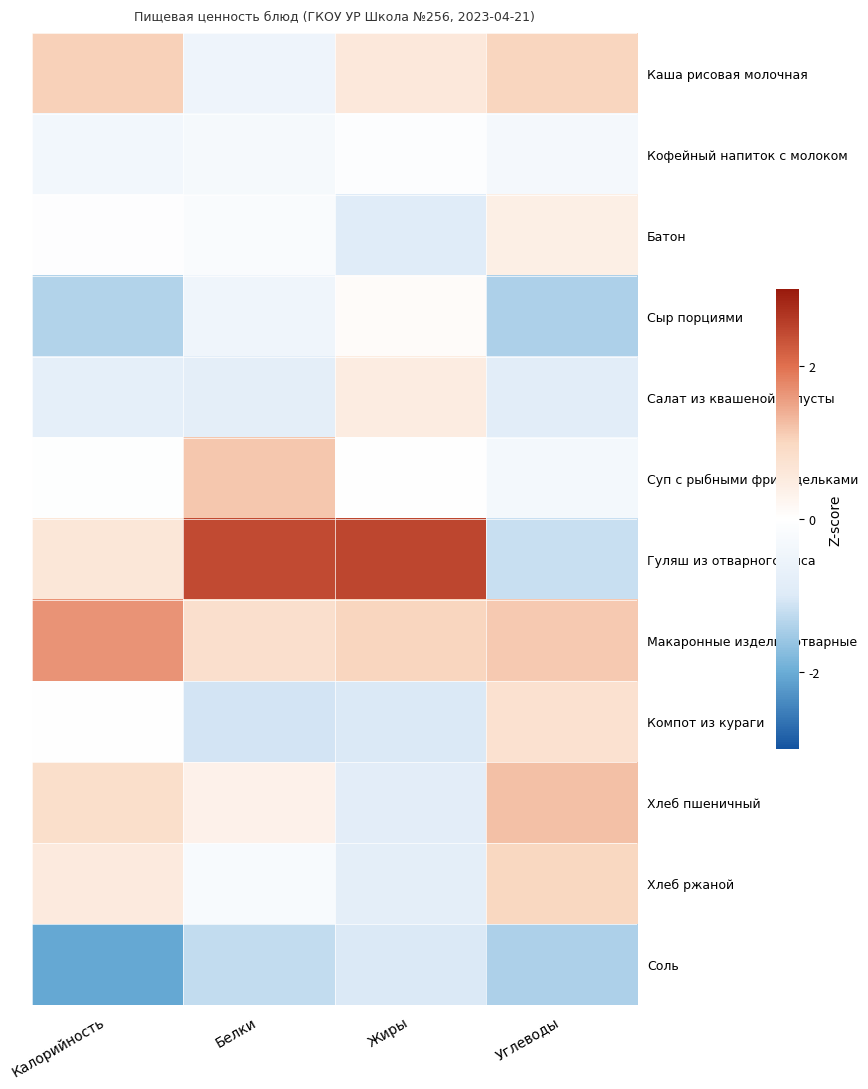

Between Белки and Жиры, which is larger?

Жиры